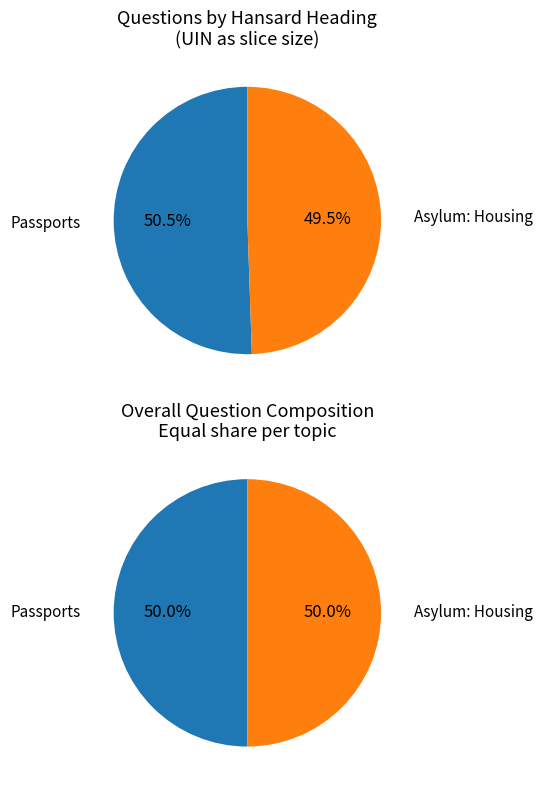

To the nearest percent, what is the combined percentage of Asylum: Housing (199172) and Passports (203484)?

100%